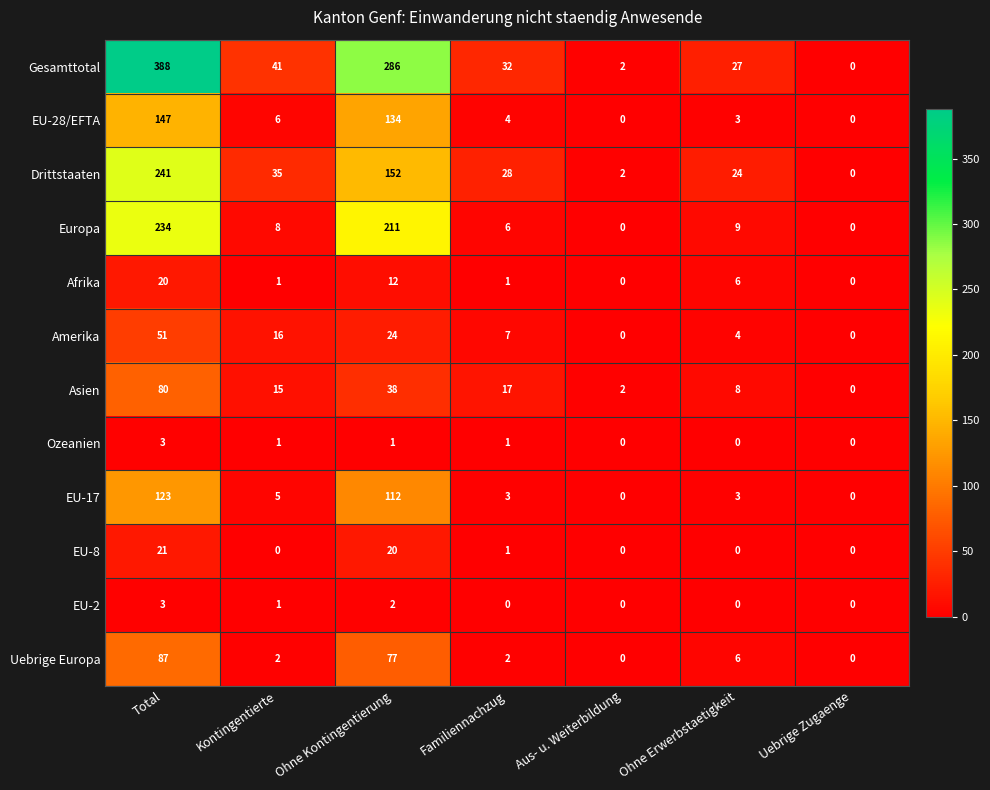

How many series are shown in this chart?

12